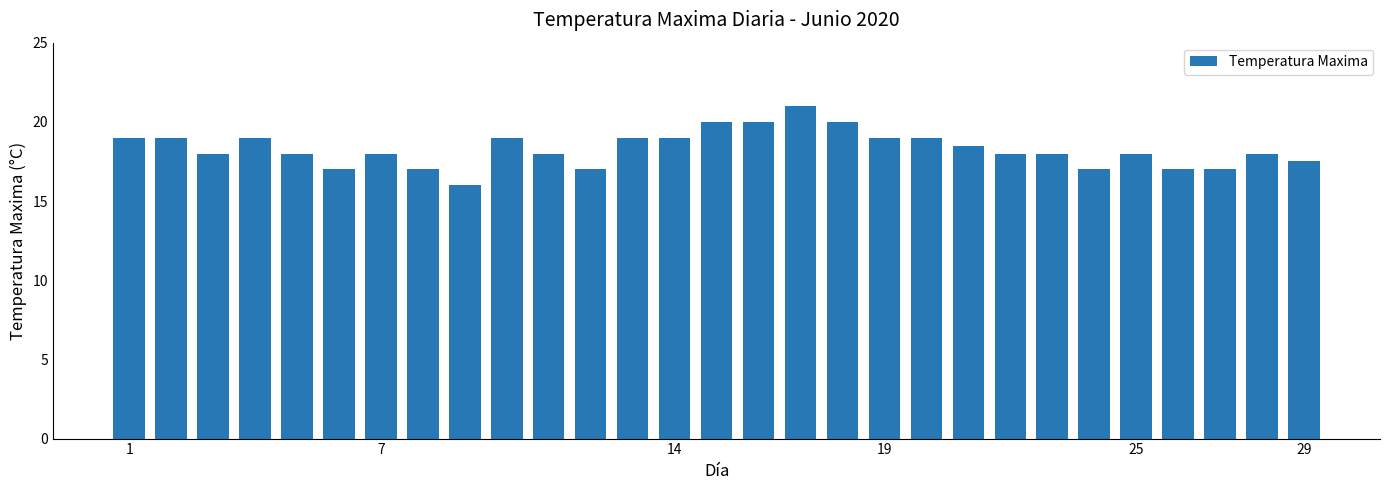

Reading right to left, extract all data points from this chart.

17.5	18.0	17.0	17.0	18.0	17.0	18.0	18.0	18.5	19.0	19.0	20.0	21.0	20.0	20.0	19.0	19.0	17.0	18.0	19.0	16.0	17.0	18.0	17.0	18.0	19.0	18.0	19.0	19.0